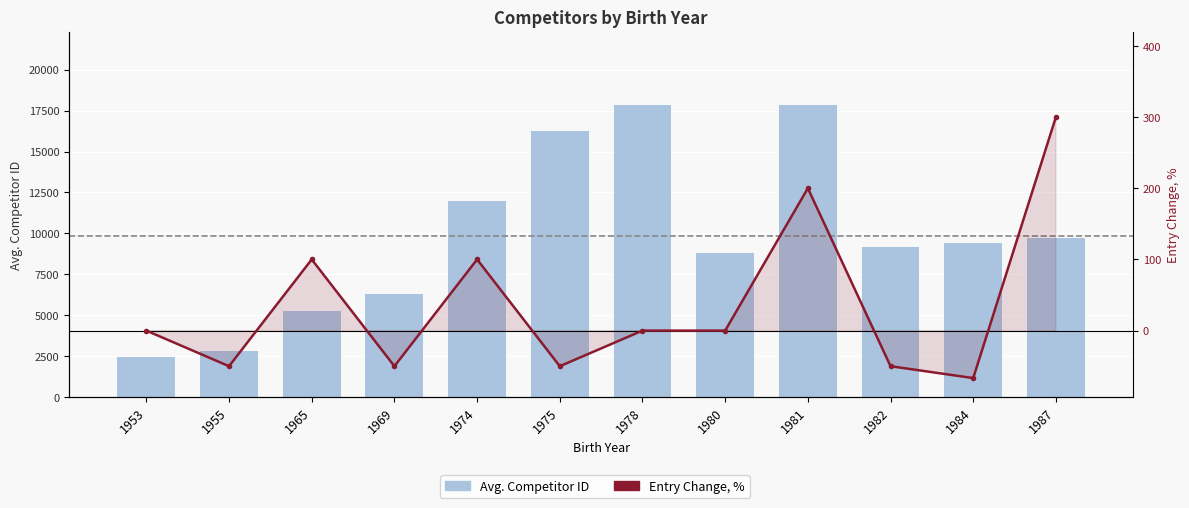

How many distinct data groups are displayed?

2